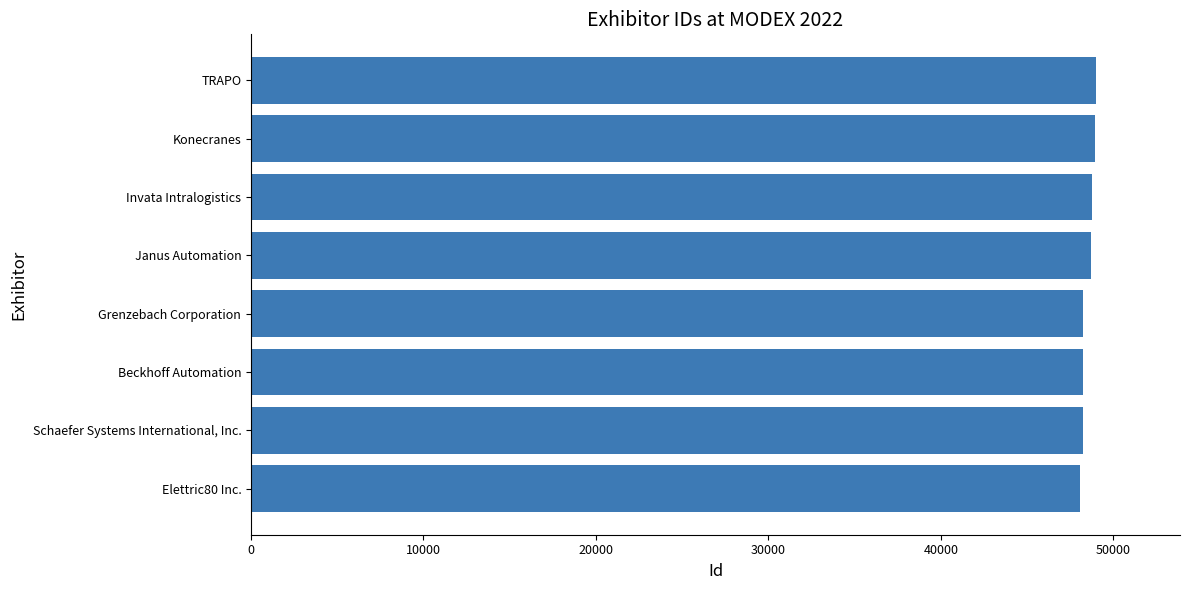

What is the ratio of the value at Schaefer Systems International, Inc. to the value at Beckhoff Automation?

1.0